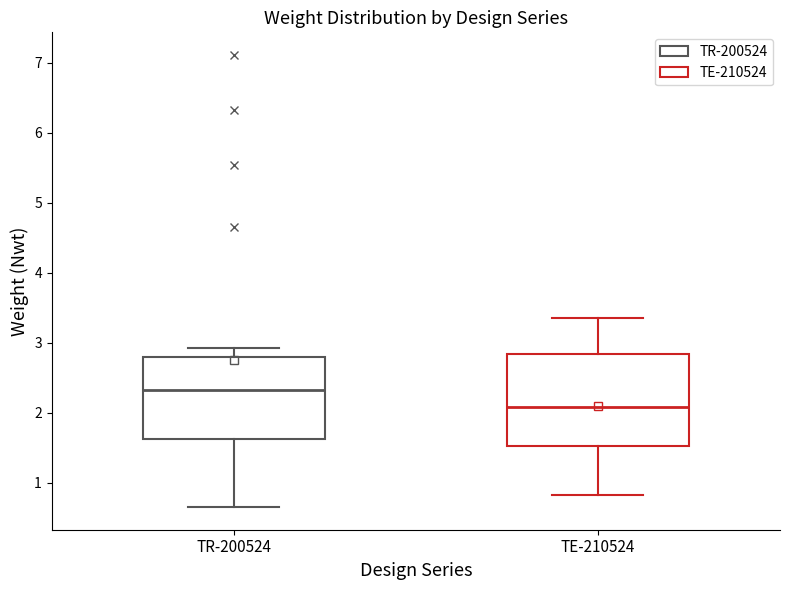

Where does the upper whisker of the box for TE-210524 end on the y-axis? The values are not printed on the chart, so give them approximately, as read against the axis.

3.4